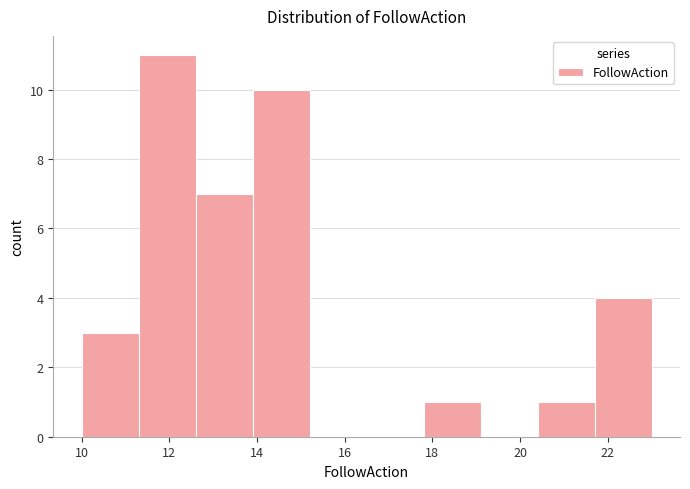

Reading left to right, transcribe this chart: for each bar, give the range it covers on the x-axis and its height. Neither the bar edges nor the heights are printed on the chart, so give them approximately, as read against the axes.

10.0 to 11.3: 3
11.3 to 12.6: 11
12.6 to 13.9: 7
13.9 to 15.2: 10
15.2 to 16.5: 0
16.5 to 17.8: 0
17.8 to 19.1: 1
19.1 to 20.4: 0
20.4 to 21.7: 1
21.7 to 23.0: 4